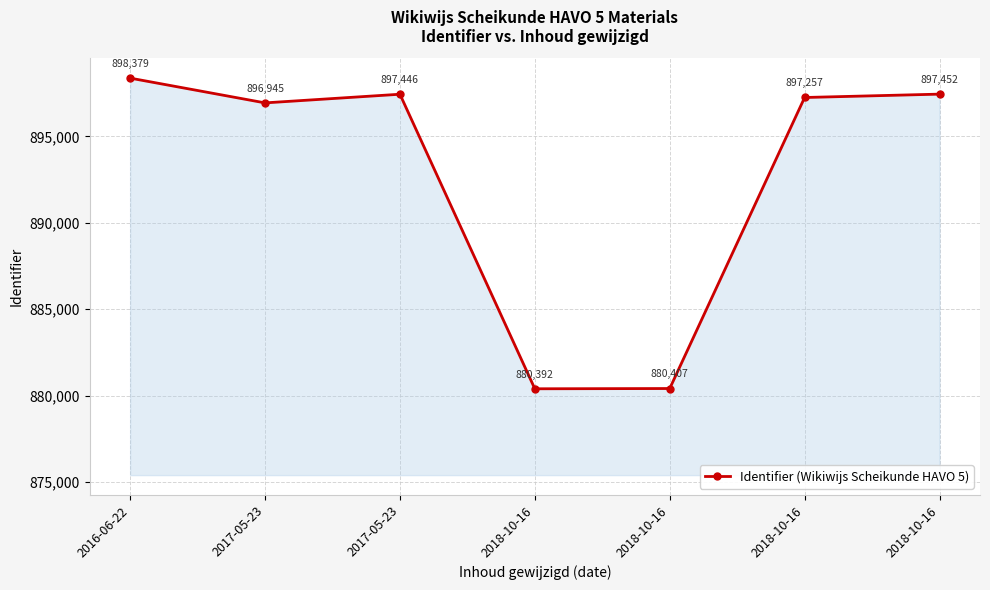

Where does the data first go above 897257?

2016-06-22